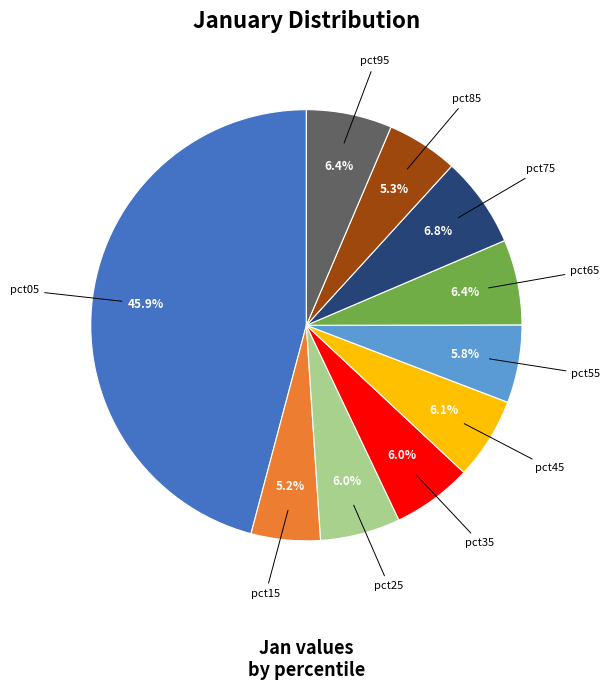

Is there a majority slice in this chart?

No